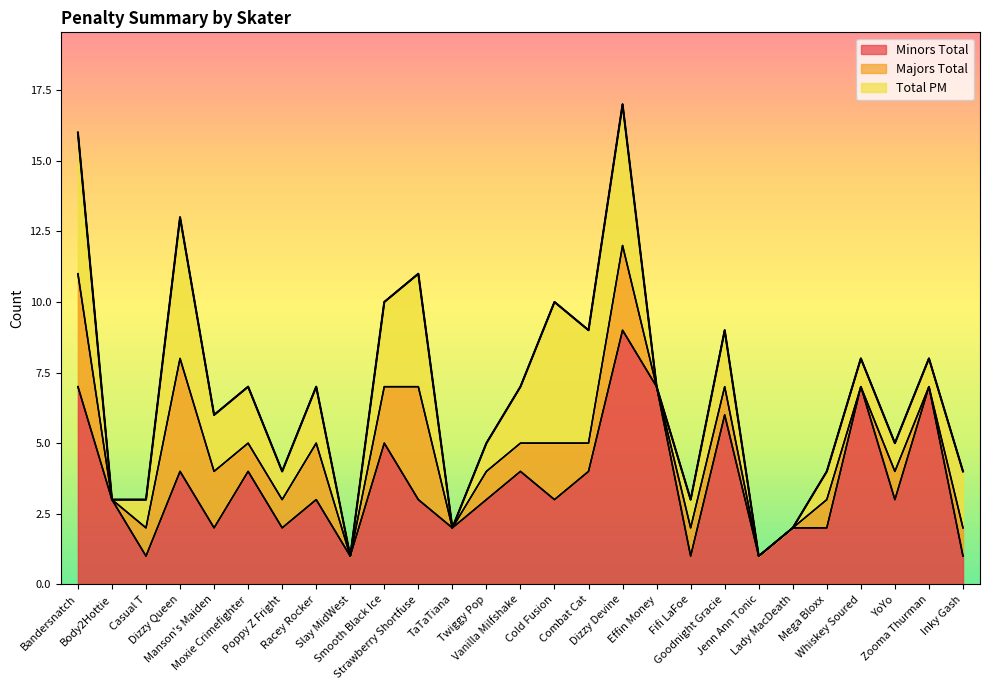

How many categories are shown in the chart?

27